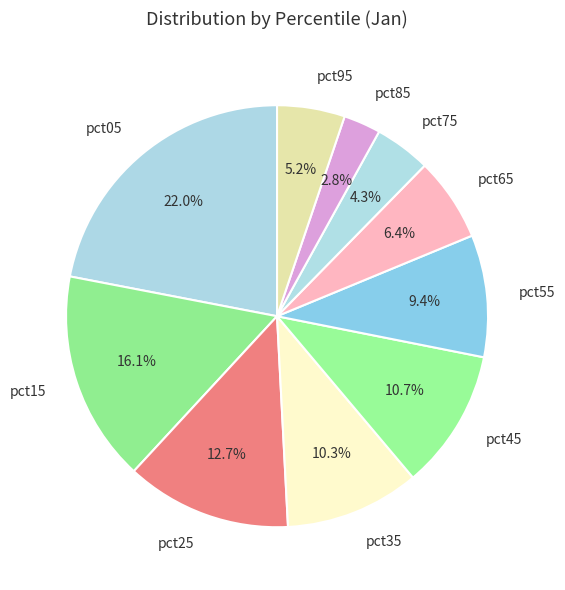

Does any single category account for the majority?

No